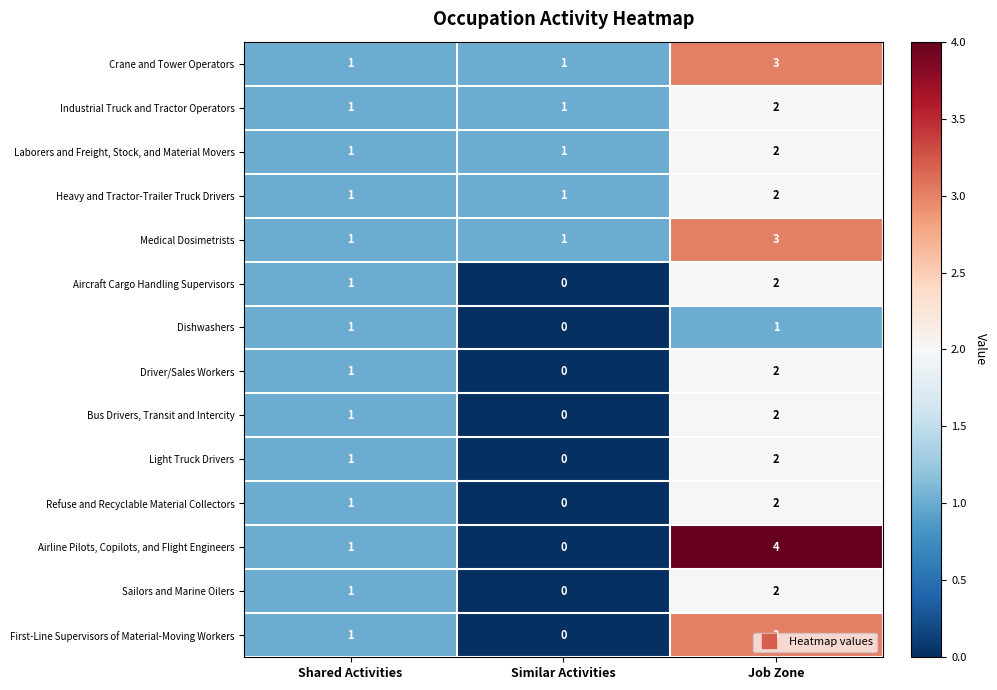

What is the total value across all series at Similar Activities?

5